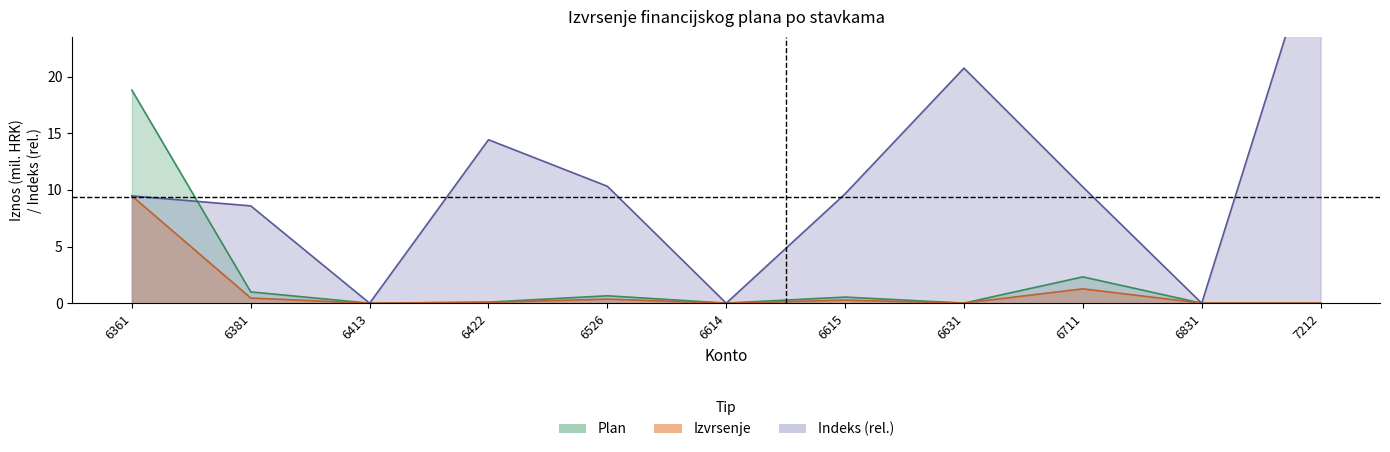

List the series in order of their peak value, highest first.

Indeks, Plan, Izvrsenje